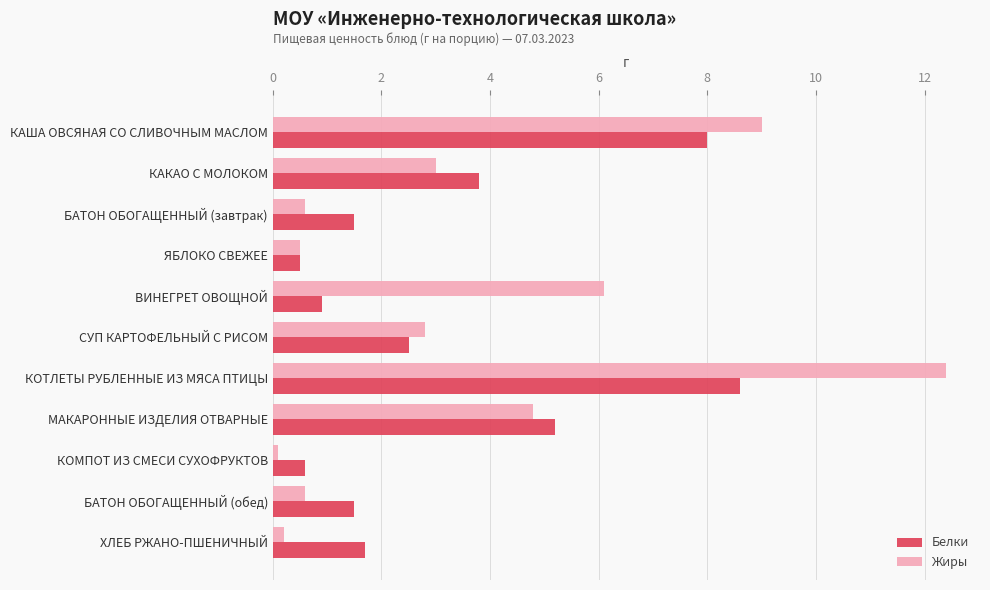

Rank the series by their maximum value, from lowest to highest.

Белки, Жиры